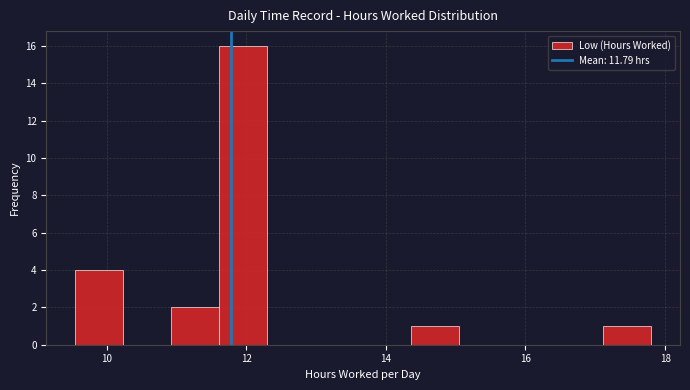

Read against the x-axis, roughly where is the centre of the tallest bar?

12.0